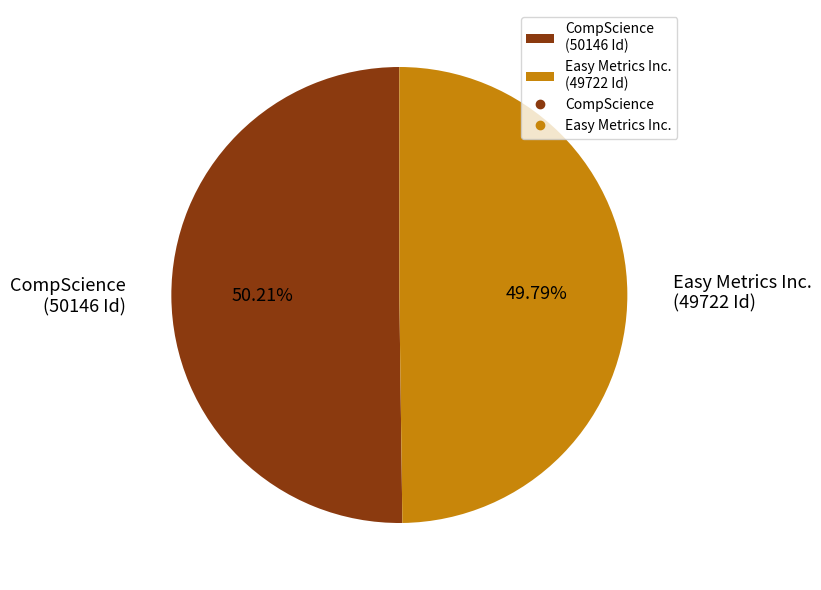

What percentage is NOT represented by CompScience?

49.8%